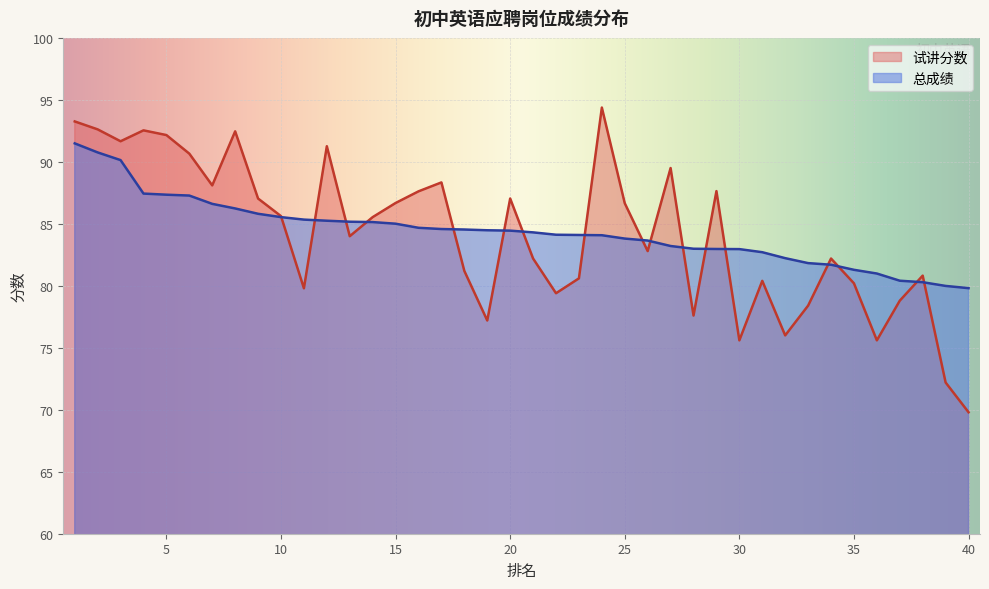

What is the minimum value shown in the chart?

69.8